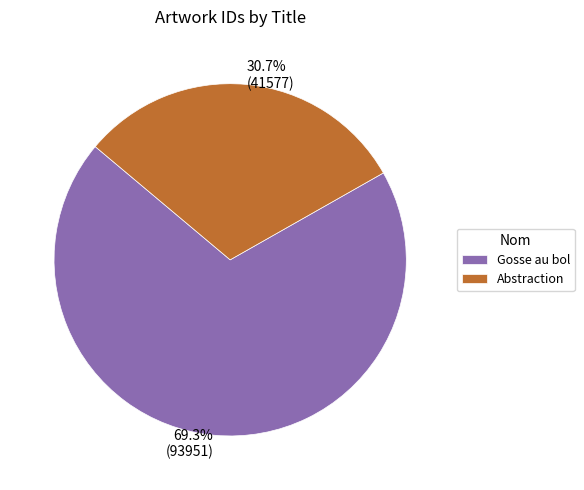

Which has a higher value, 69.3% (93951) or 30.7% (41577)?

69.3% (93951)